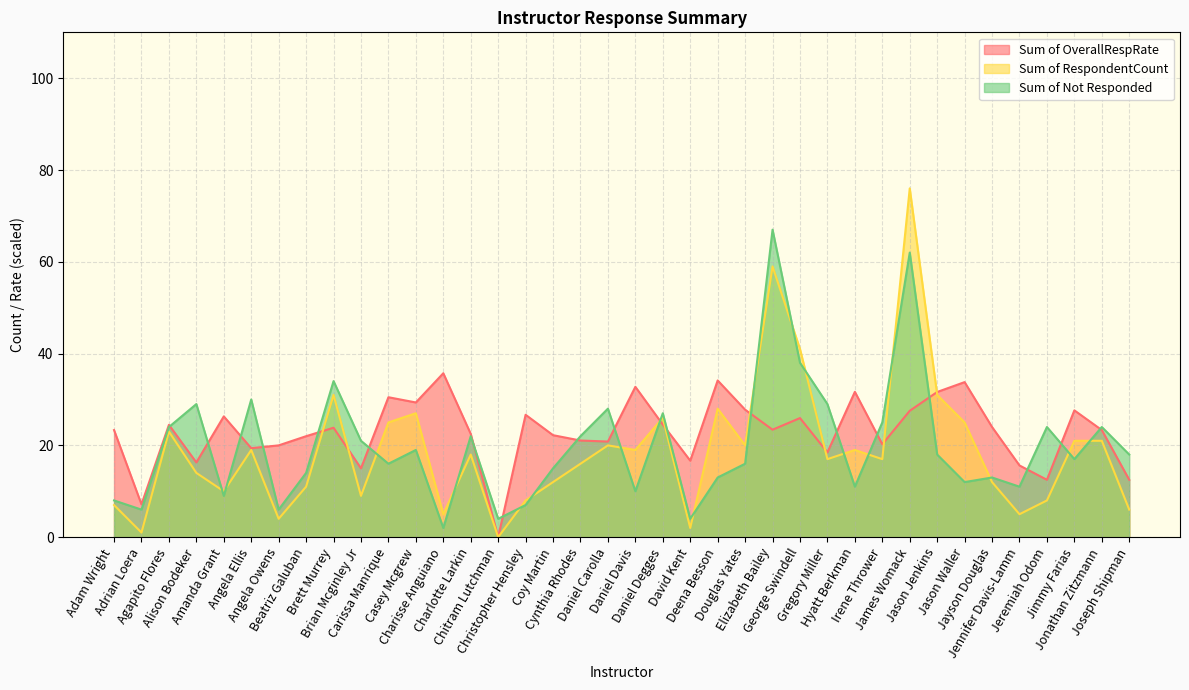

Rank the series at Adrian Loera from lowest to highest value.

Sum of RespondentCount, Sum of Not Responded, Sum of OverallRespRate